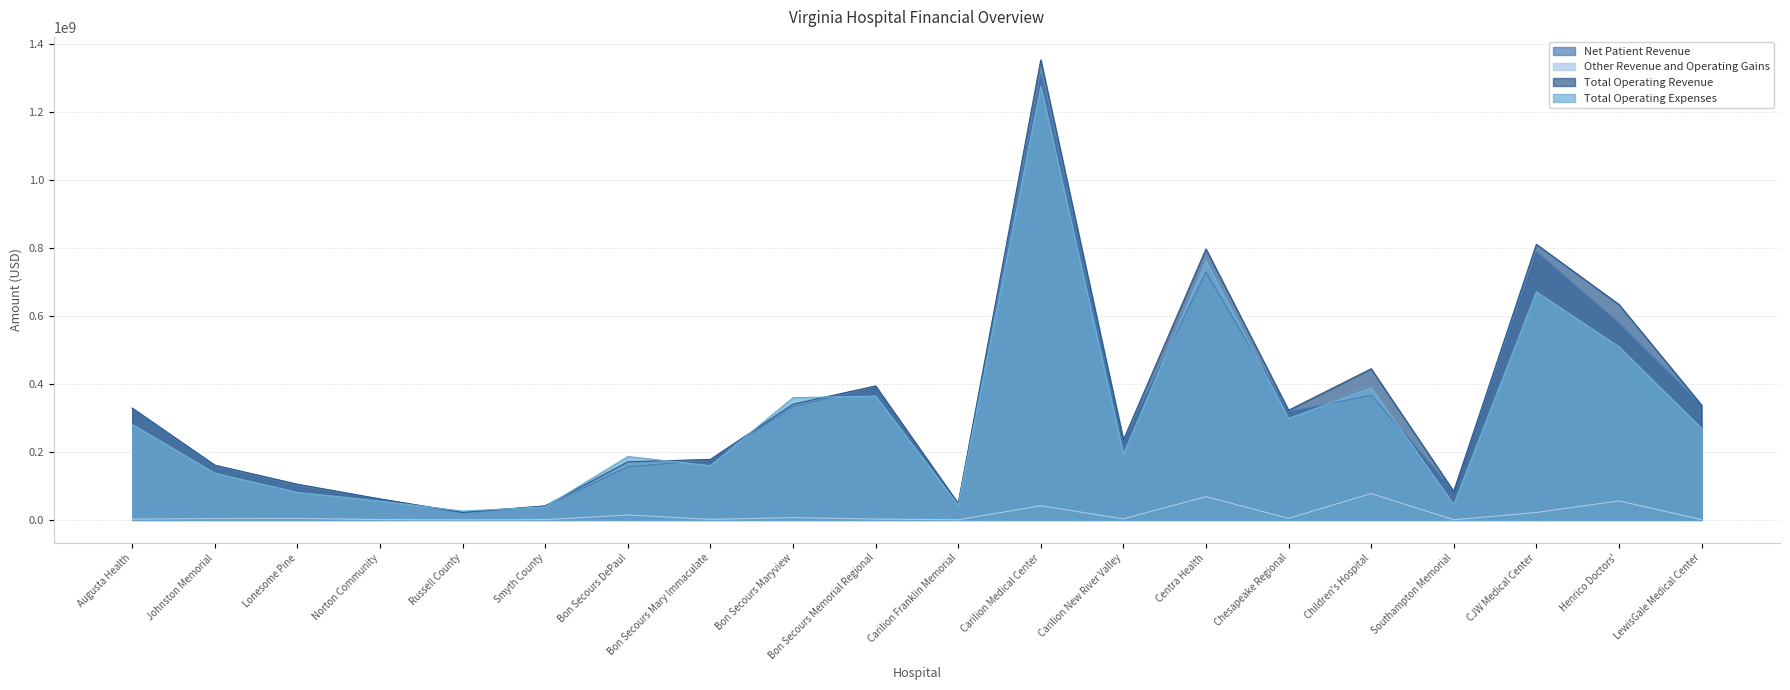

What is the difference between the second highest and minimum values in the Net Patient Revenue series?

767331796